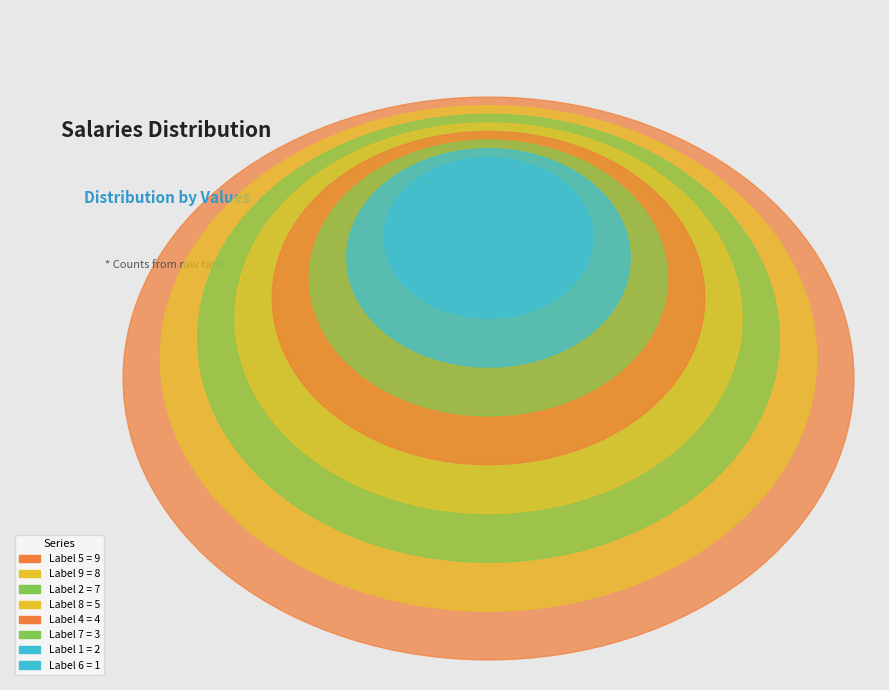

Is it true that 4 is 21% of the pie?

False